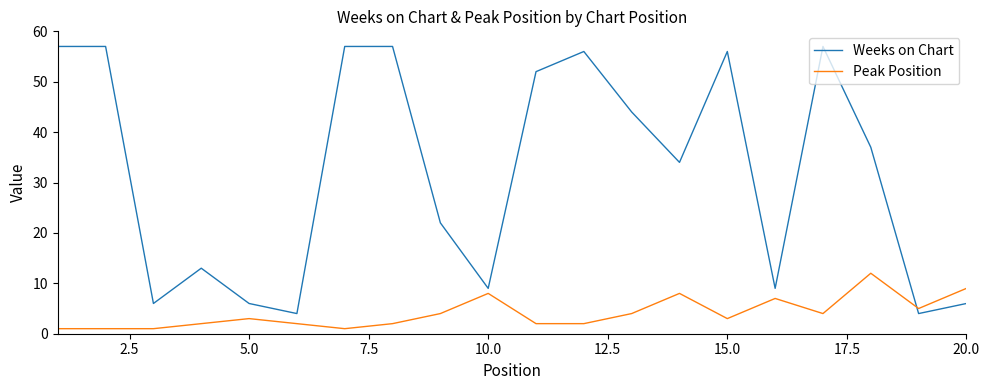

After their last crossing, which series has the higher values: Peak Position or Weeks on Chart?

Peak Position